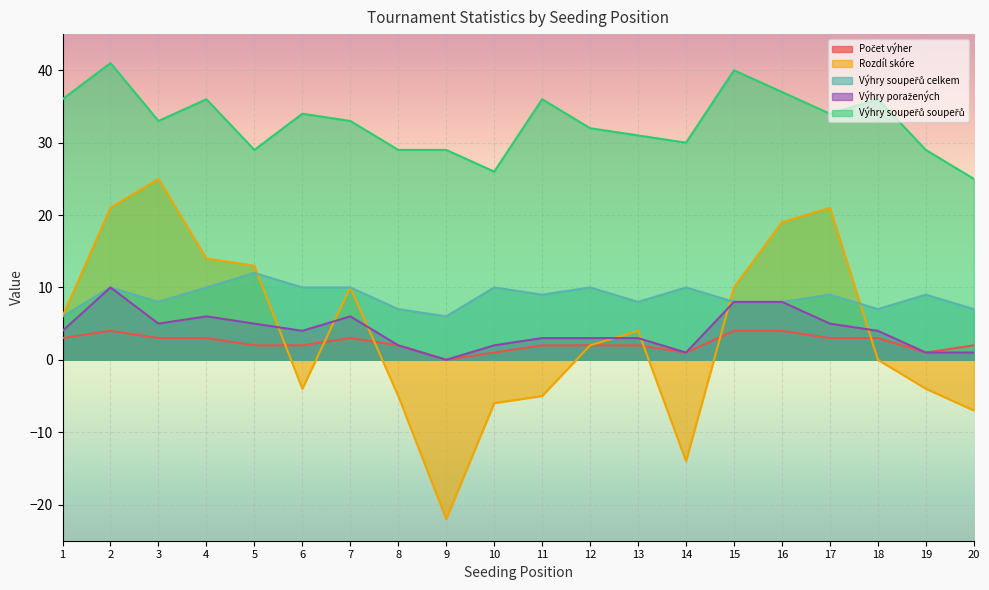

Where does the Počet výher series first go above 2?

1